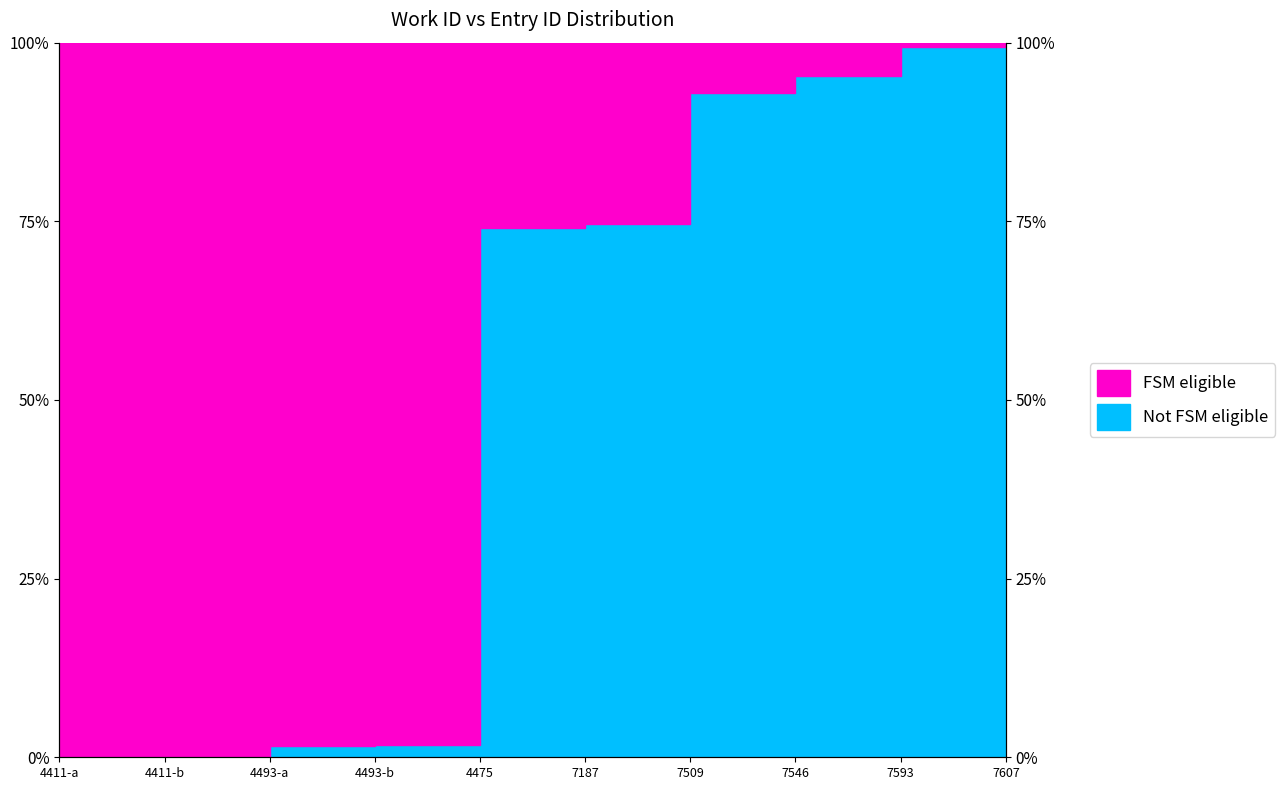

What position from the left is 4493-b?

4